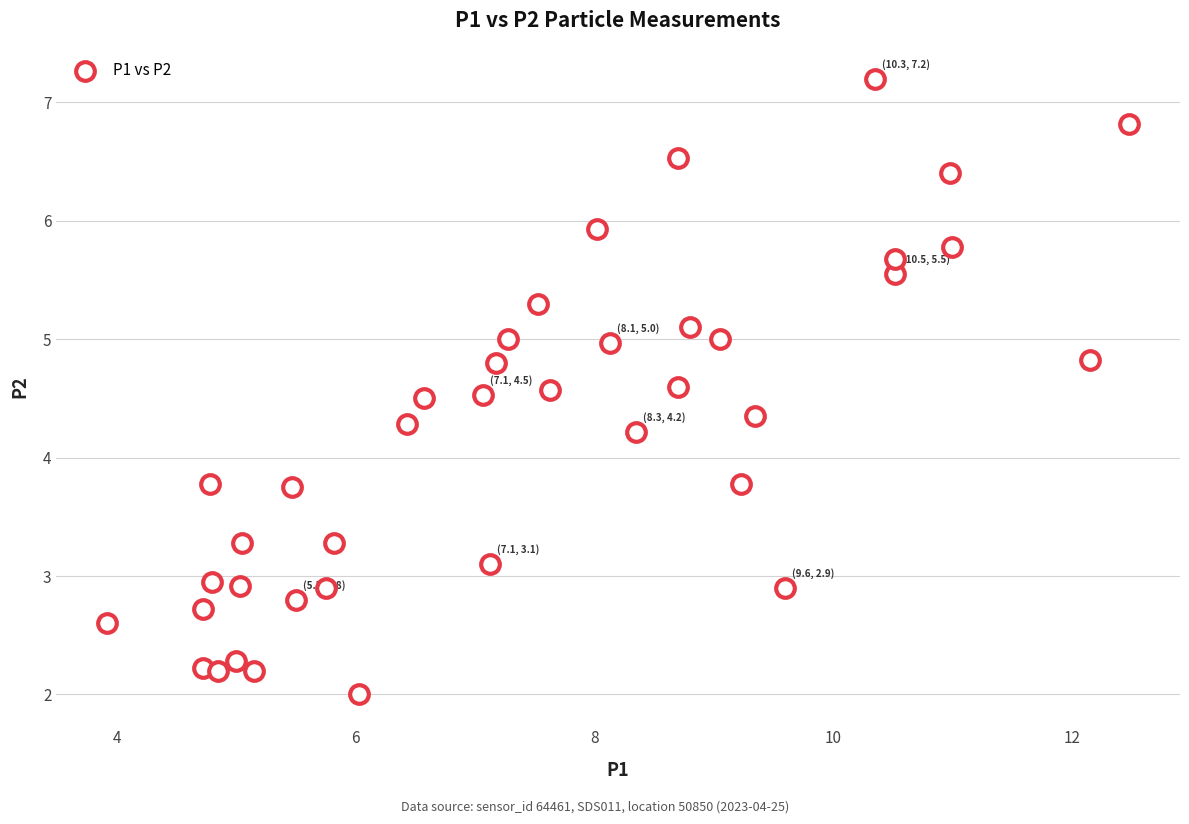

What is the range of Y values (max minus min)?

5.2